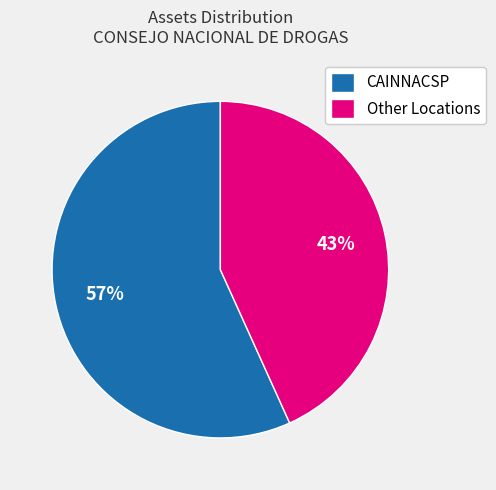

Count the number of slices in the pie.

2